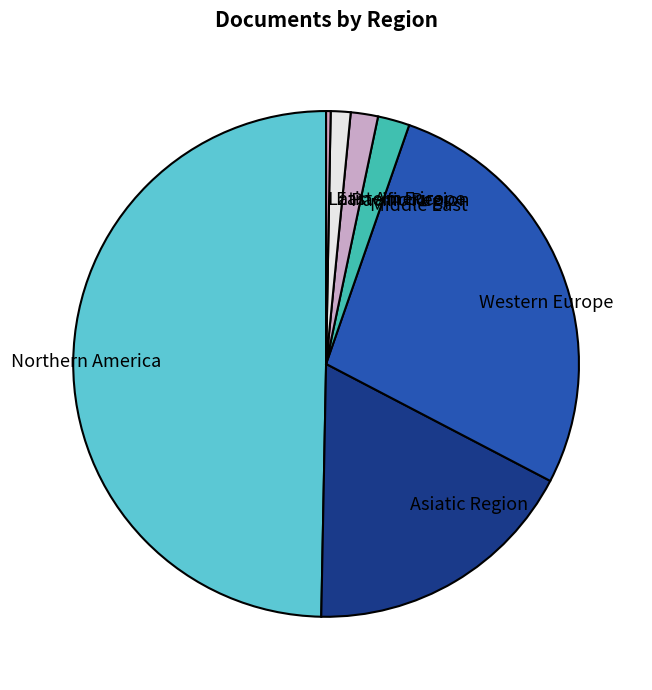

True or false: Middle East accounts for 2% of the total.

True